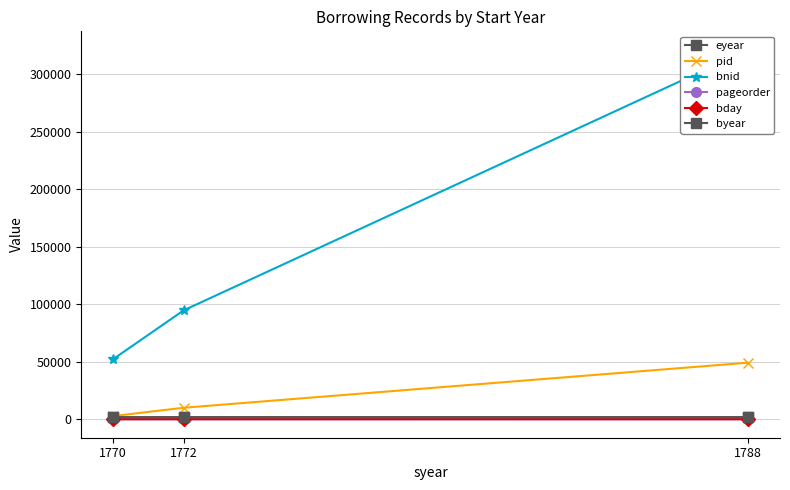

Which category has the highest value across all series?

1788